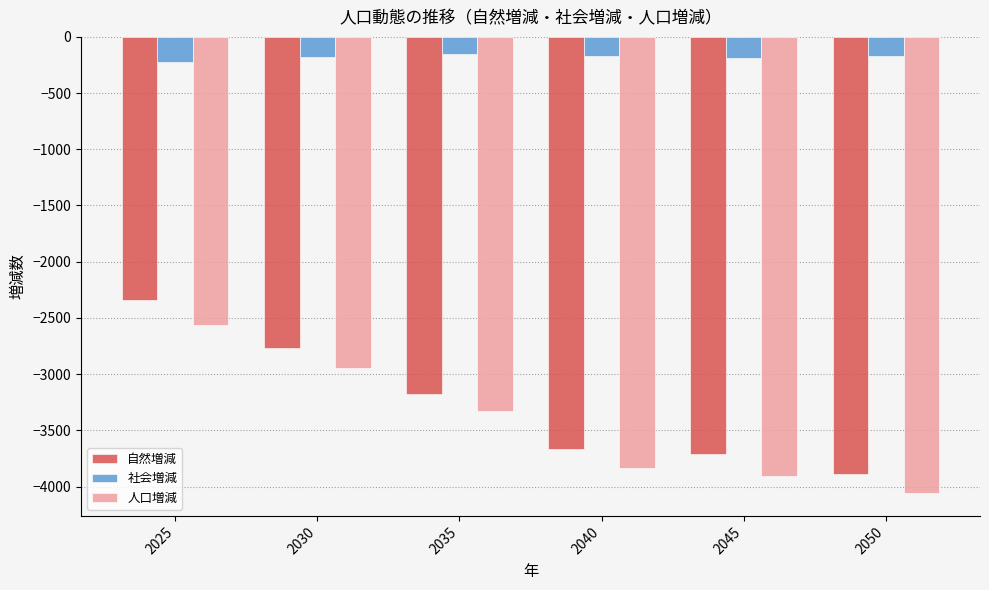

How many bars are there in total?

18